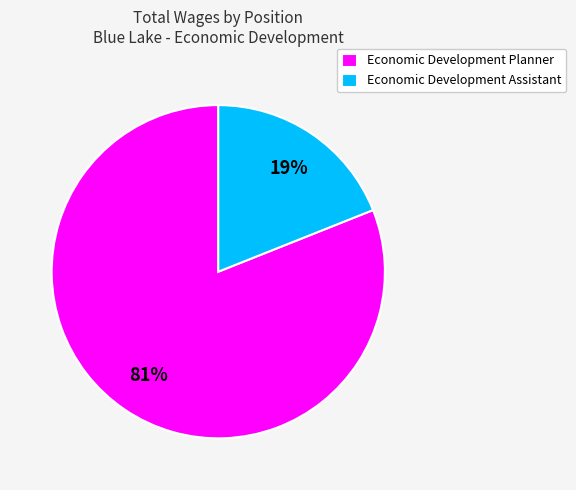

Which has a higher value, Economic Development Assistant or Economic Development Planner?

Economic Development Planner